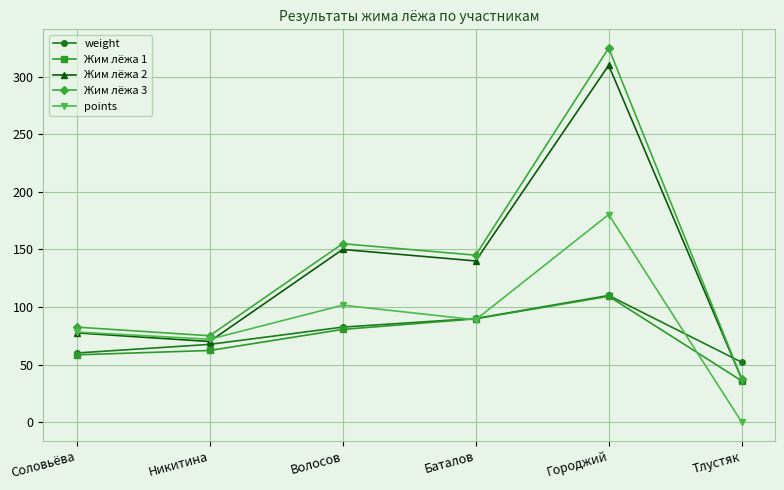

Is this an area chart (filled region under the line)?

No